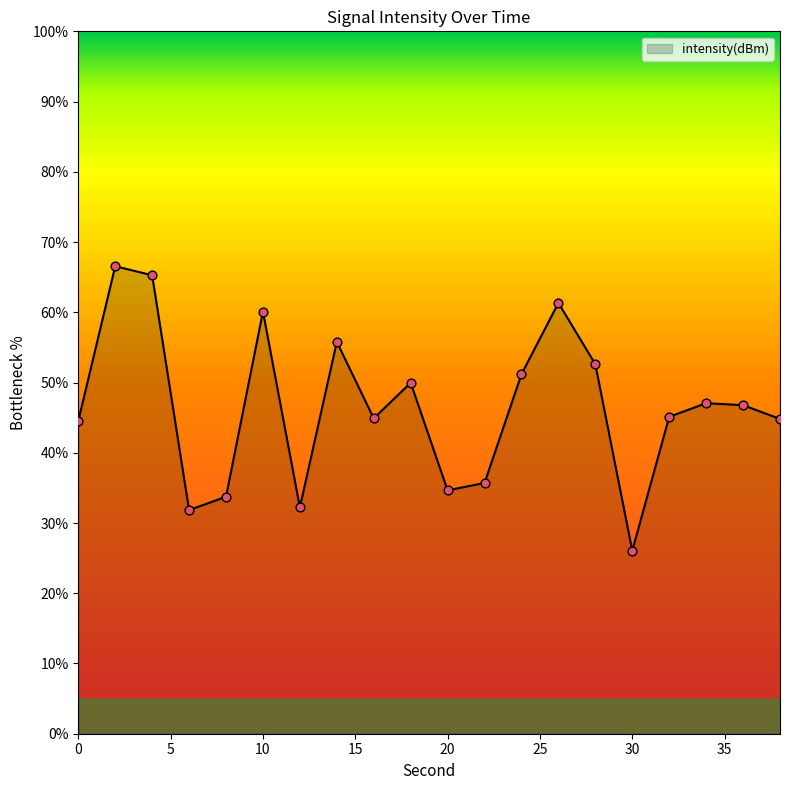

What is the greatest value displayed?

66.6